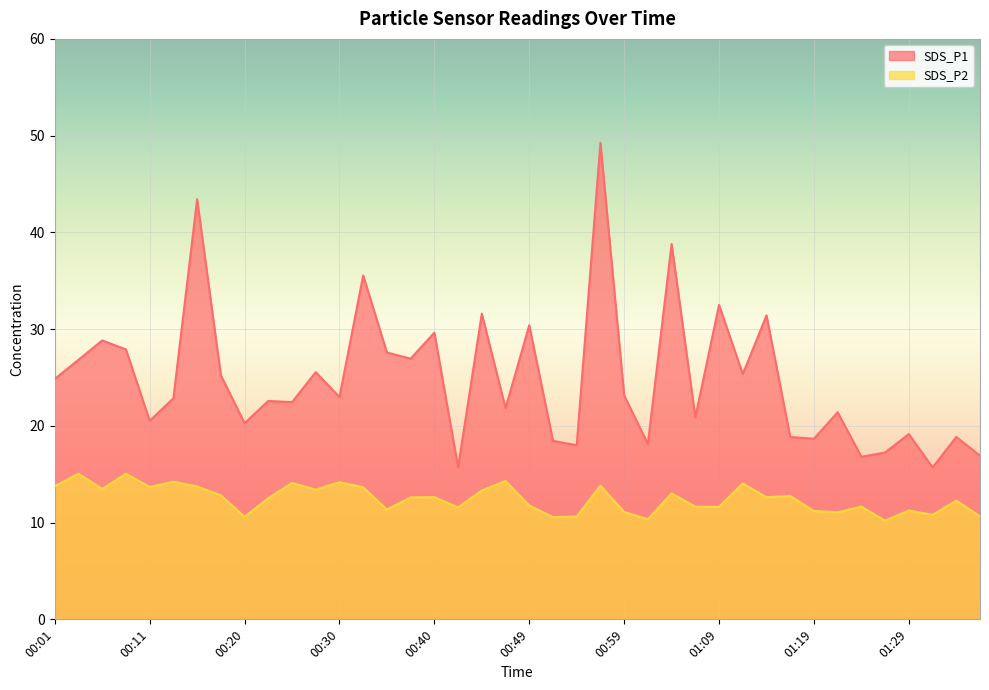

What is the minimum value shown in the chart?

10.2